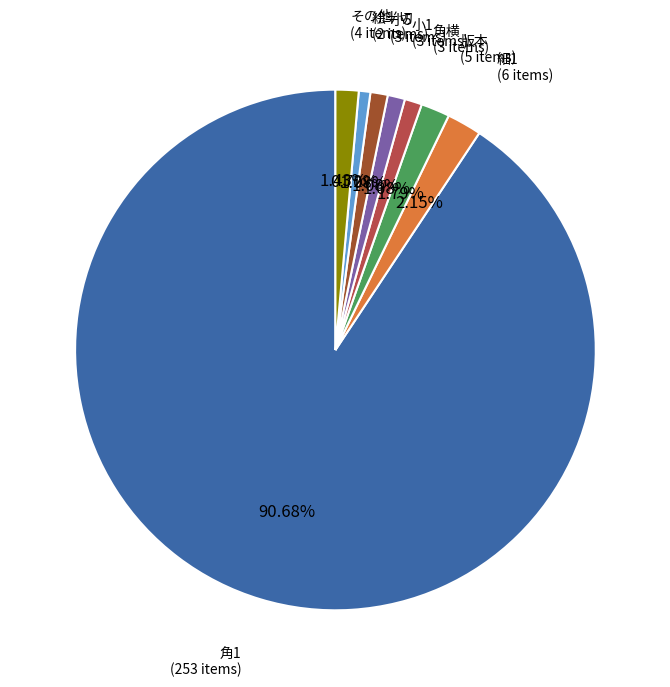

Between 角1 and 小1, which is larger?

角1